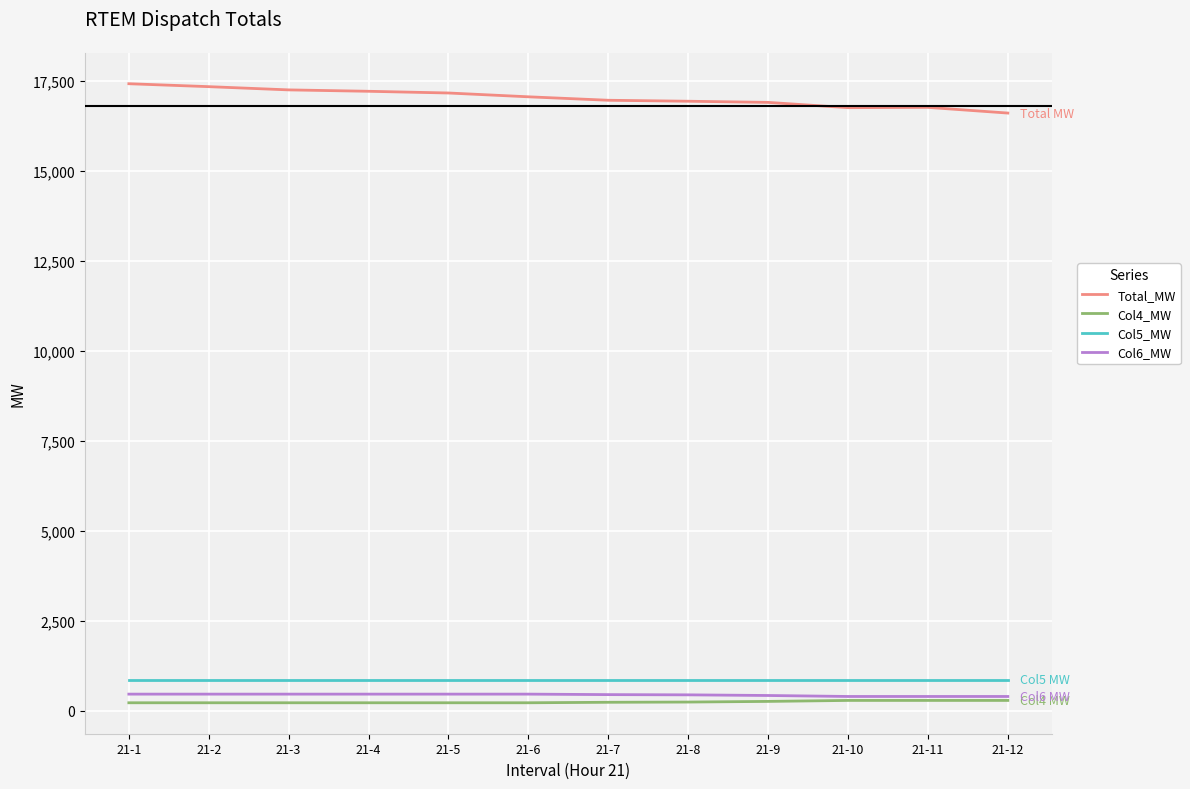

How many lines are shown in the chart?

4